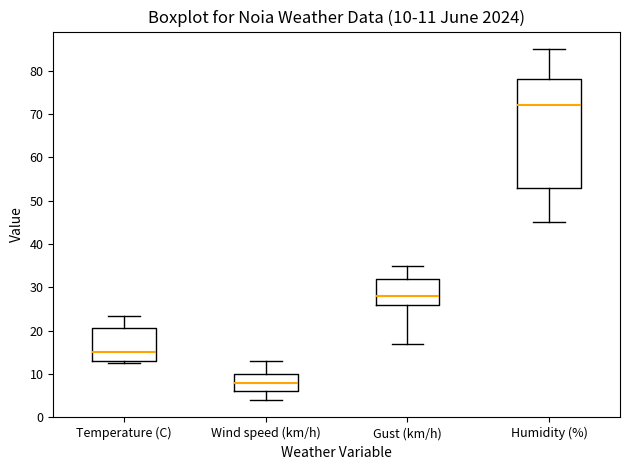

Comparing the boxes themselves (not the whiskers), which one is the tallest?

Humidity (%)